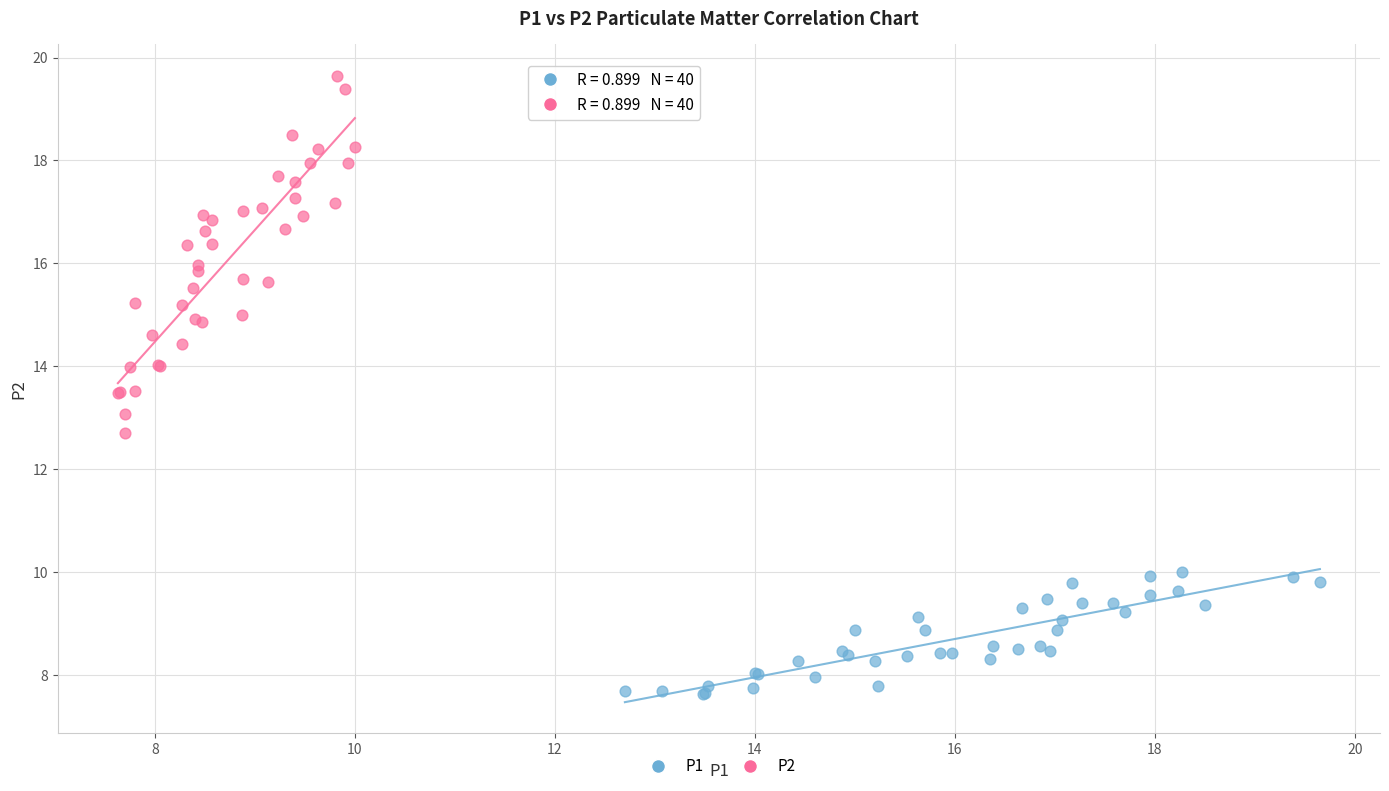

Which series reaches the minimum Y coordinate?

P1